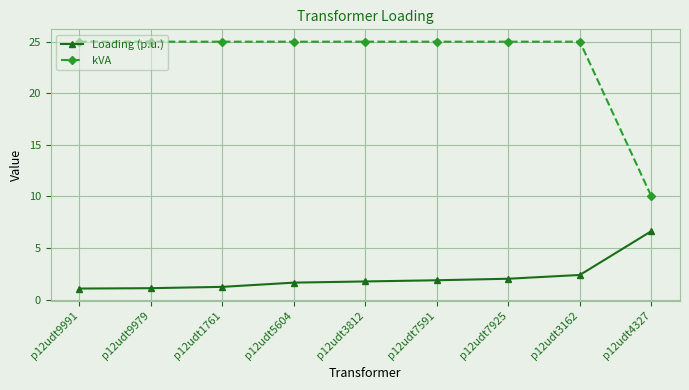

What is the sum of all Loading (p.u.) values?

19.7